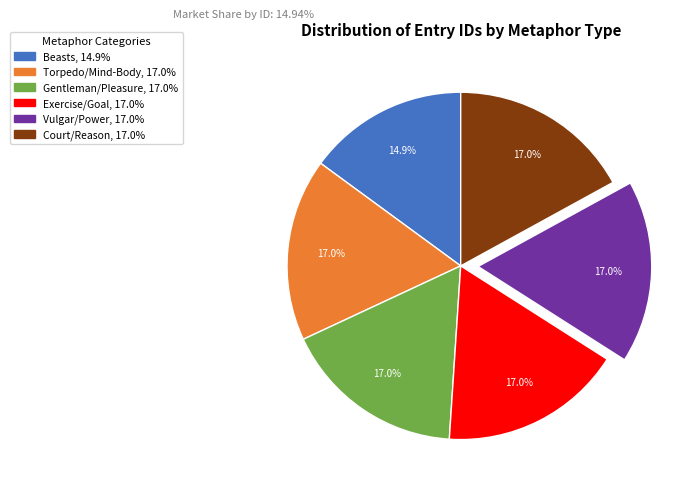

To the nearest percent, what percentage of the pie is Gentleman/Pleasure?

17%